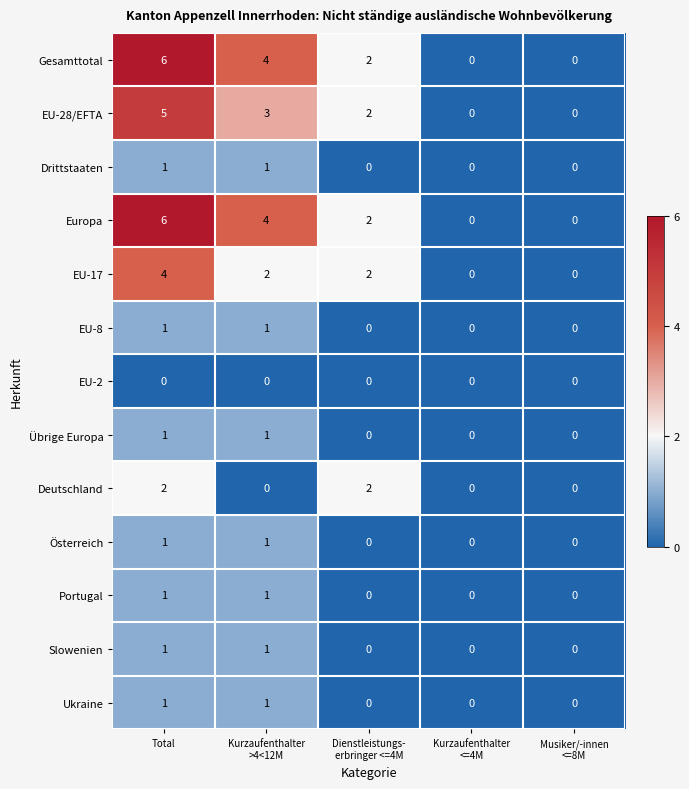

What is the sum of all EU-28/EFTA values?

10